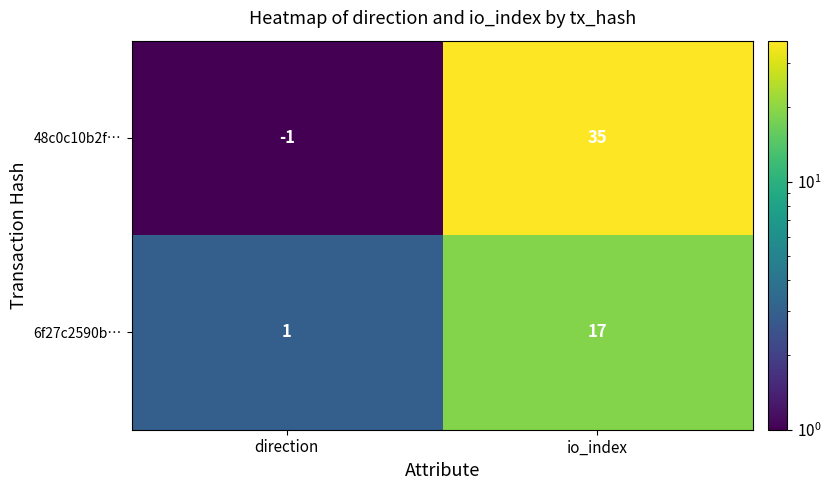

Which series has the largest range (max minus min)?

48c0c10b2f…